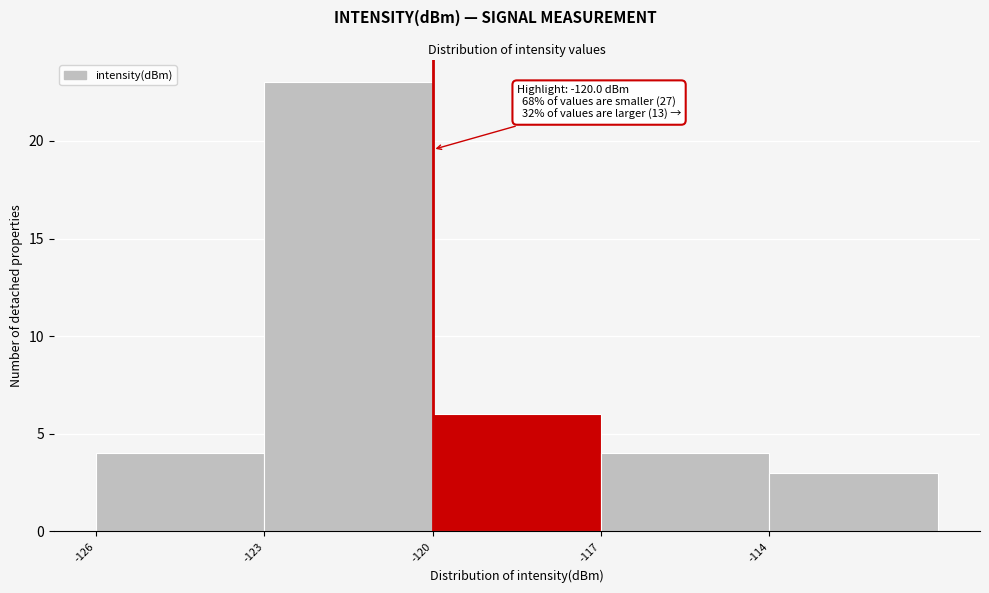

Which range on the x-axis has the tallest bar?

-123 to -120